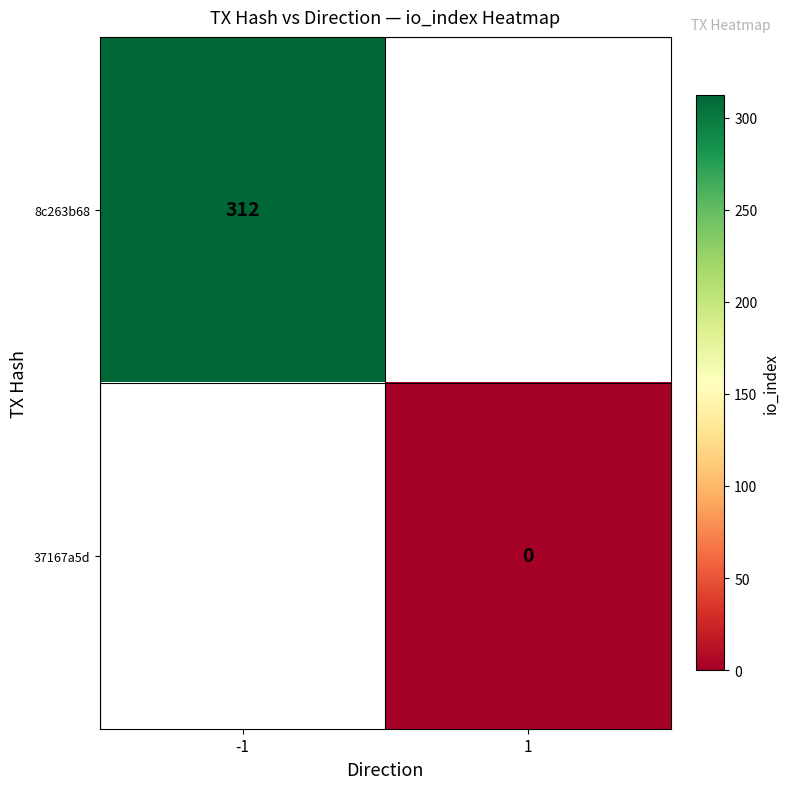

True or false: 8c263b68 has a value of 442 at -1.

False